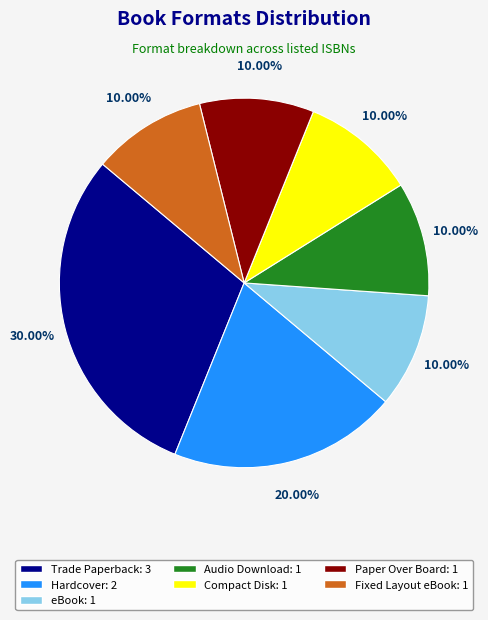

To the nearest percent, what portion does Hardcover represent?

20%